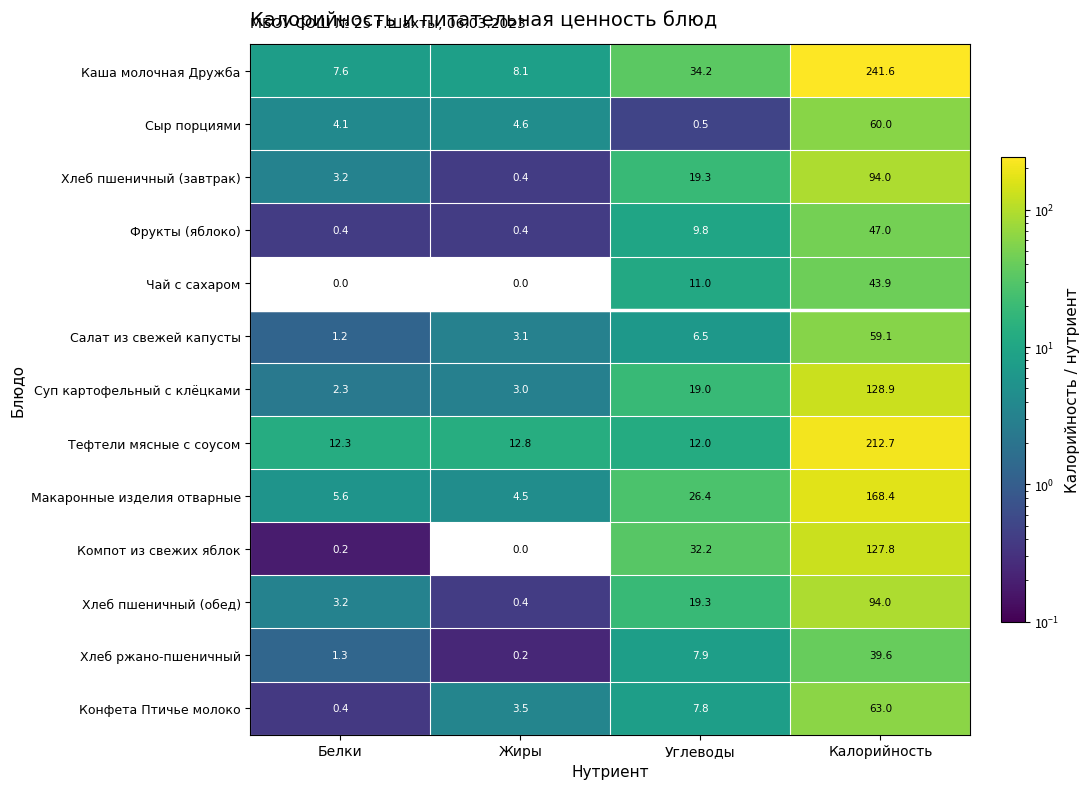

The Хлеб пшеничный (обед) series shows 0.4 at Жиры. True or false?

True